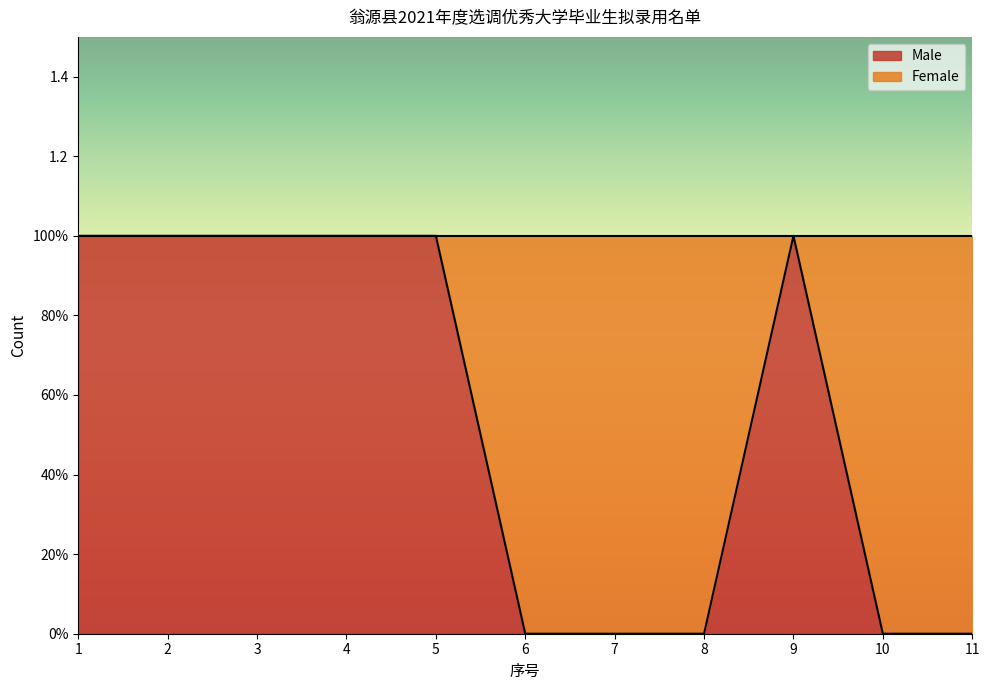

Does the chart display data point markers on the line(s)?

No